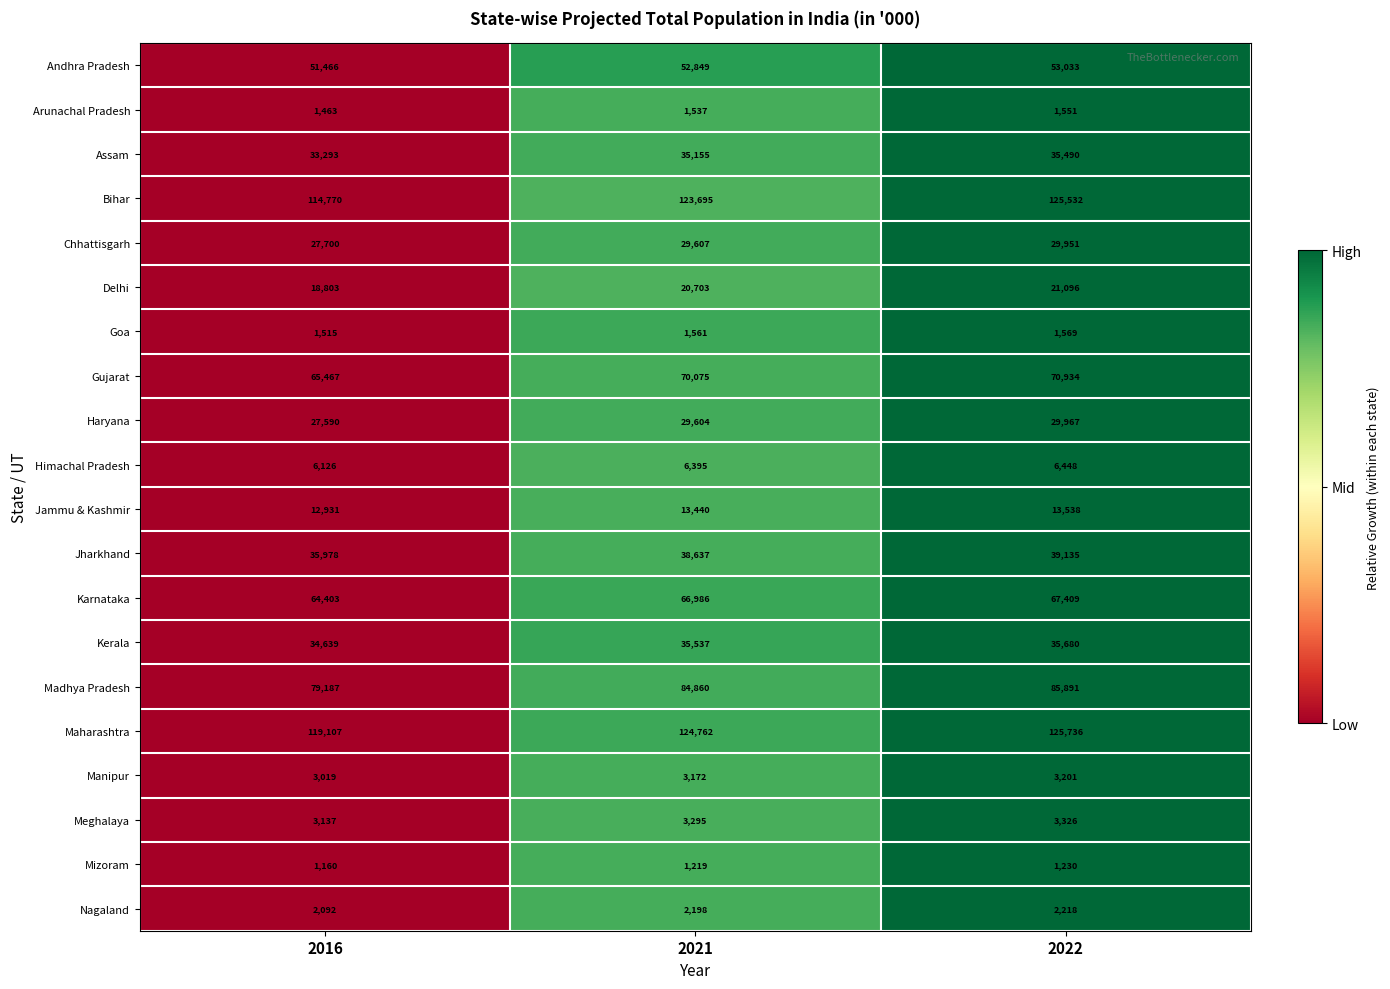

What is the difference between the maximum and second lowest values in the Gujarat series?

859